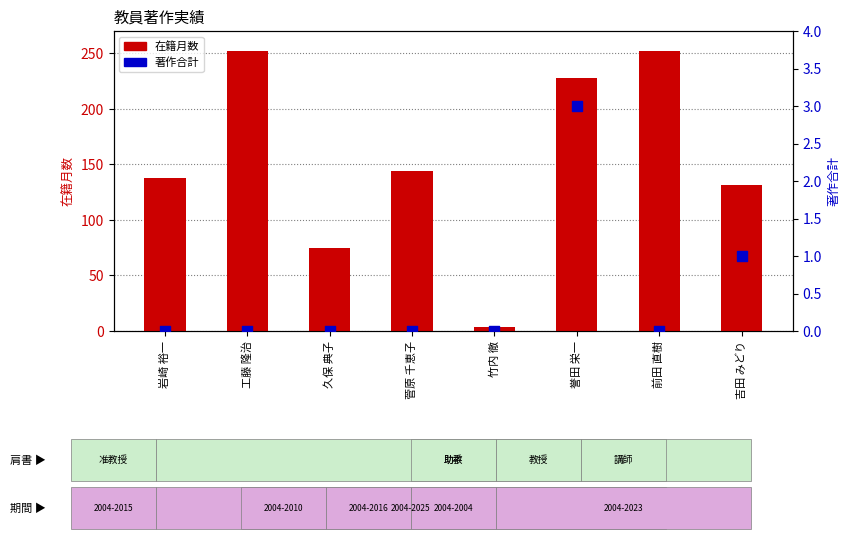

What are all the series names shown in the legend?

在籍月数, 著作合計